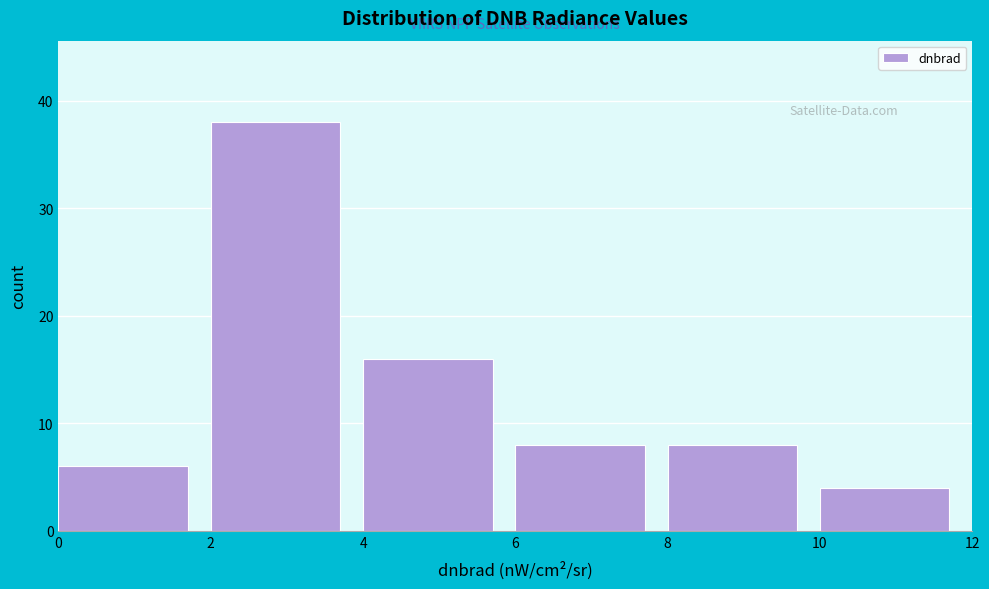

Which range on the x-axis has the tallest bar?

2 to 4